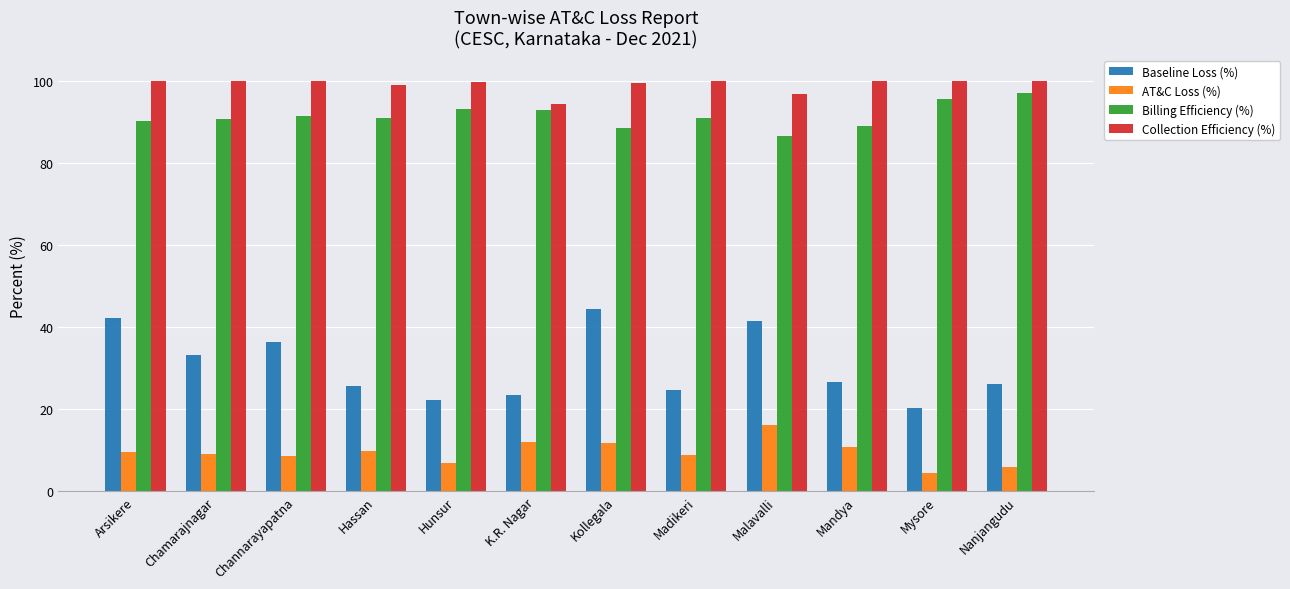

Which series has the largest range (max minus min)?

Baseline Loss (%)